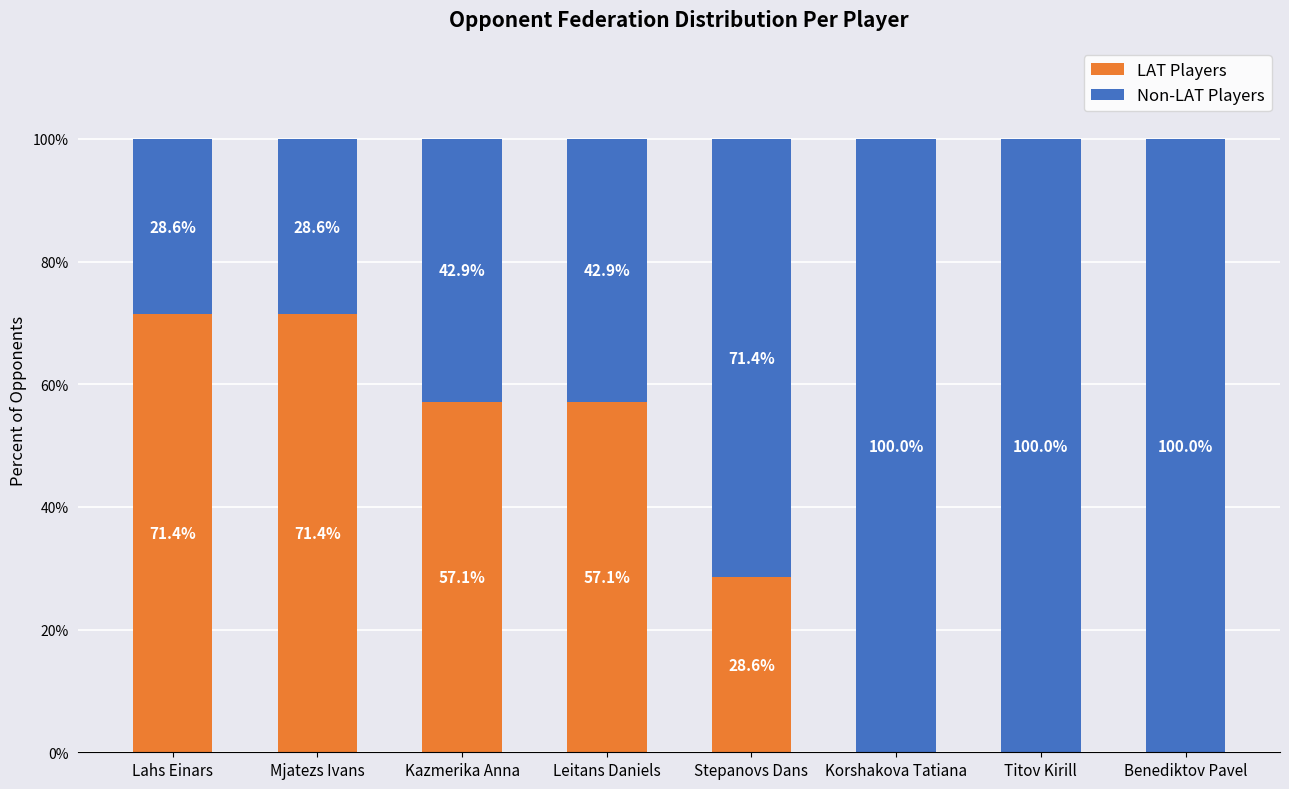

Reading left to right, transcribe the values for LAT Players.

Lahs Einars=71.4	Mjatezs Ivans=71.4	Kazmerika Anna=57.1	Leitans Daniels=57.1	Stepanovs Dans=28.6	Korshakova Tatiana=0.0	Titov Kirill=0.0	Benediktov Pavel=0.0